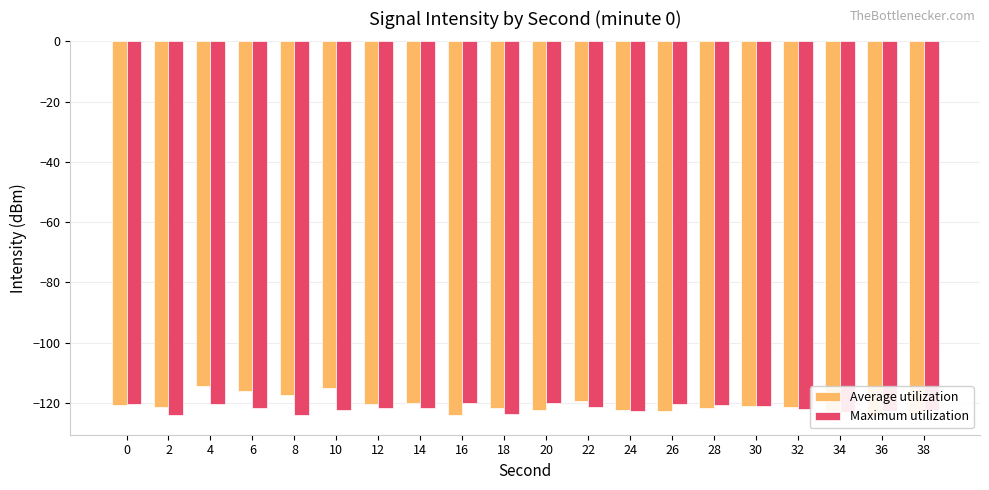

Between 12 and 10, which is larger?

10